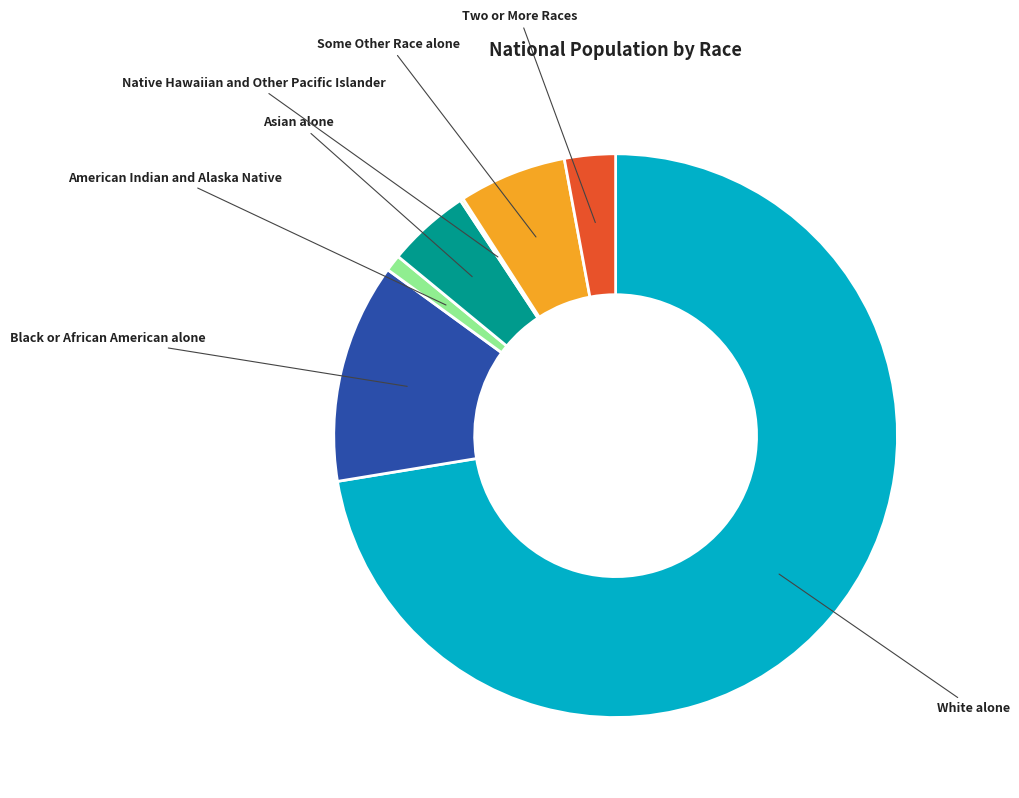

Combined, do Two or More Races and American Indian and Alaska Native account for over 50%?

No